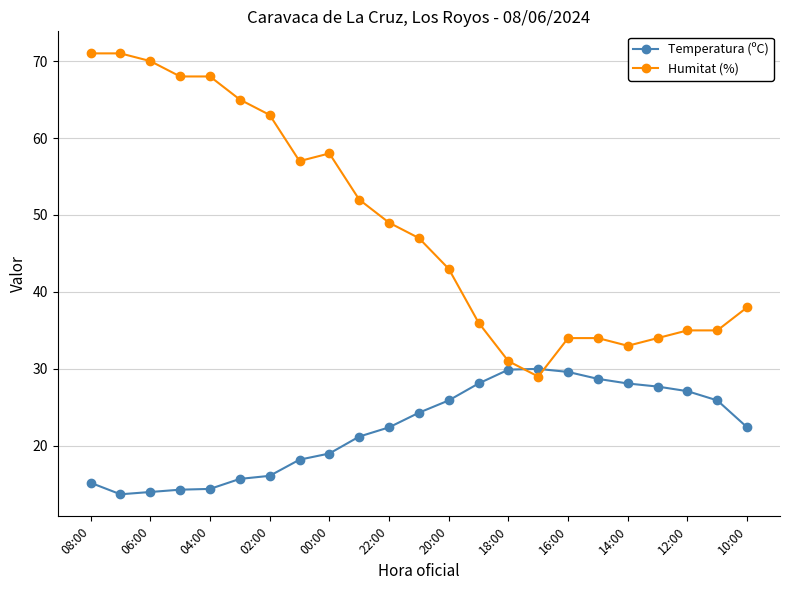

How many times do Humitat (%) and Temperatura (ºC) cross each other?

2